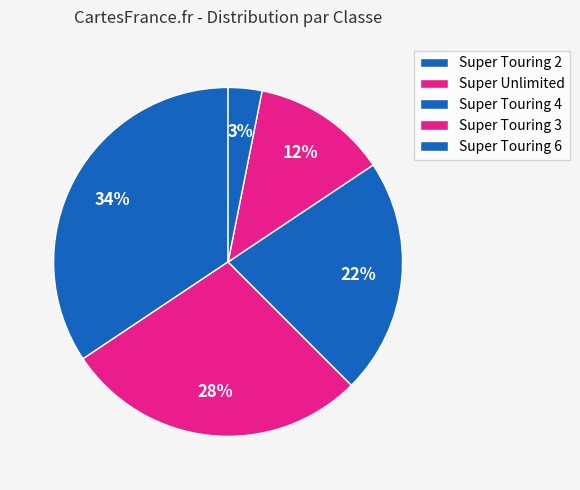

What percentage do Super Touring 6 and Super Touring 4 together represent?

25.0%